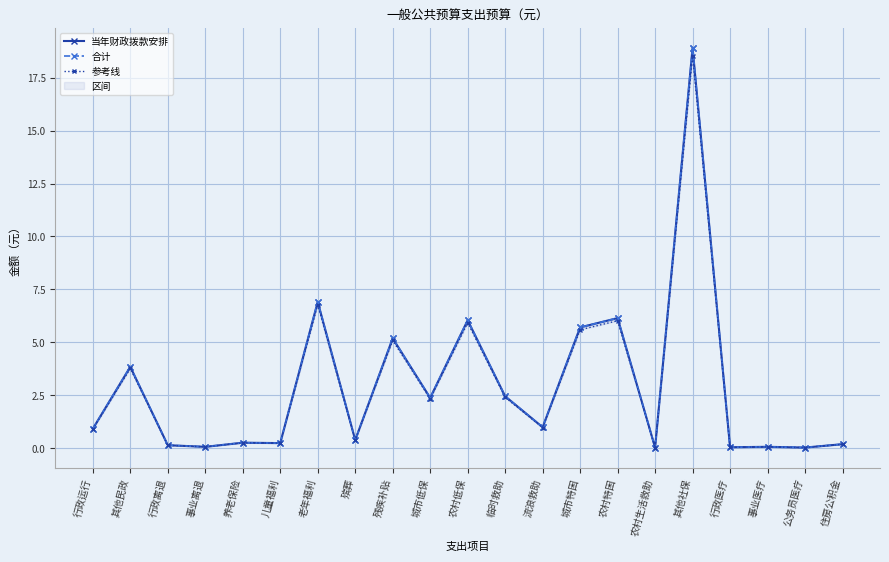

What position from the left is 行政运行?

1